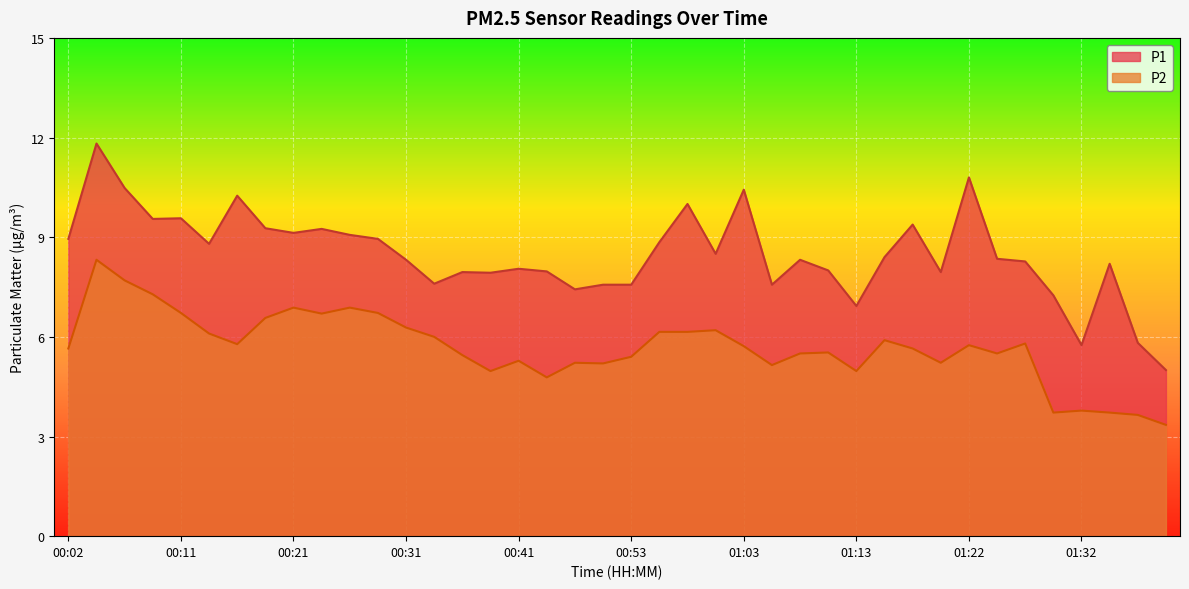

How many lines are shown in the chart?

2